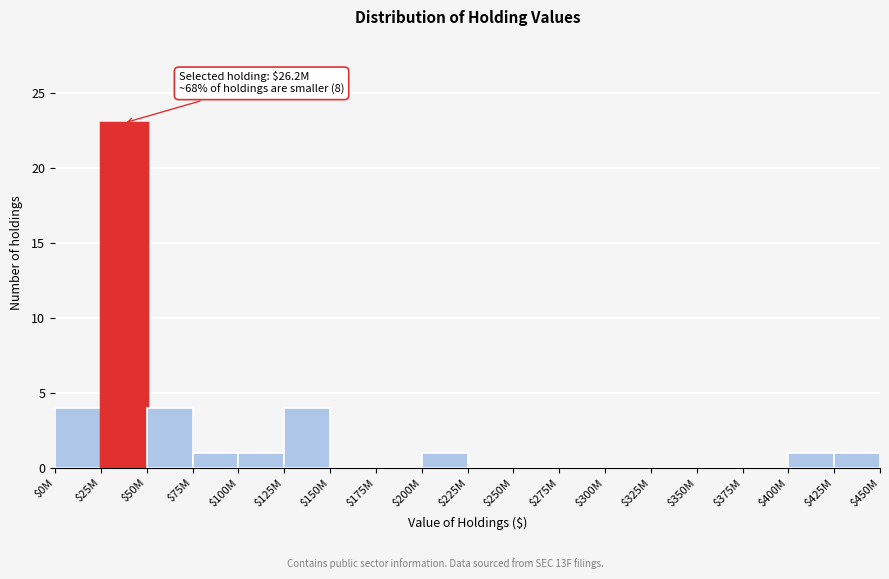

True or false: the data shows 0 at $300M.

True